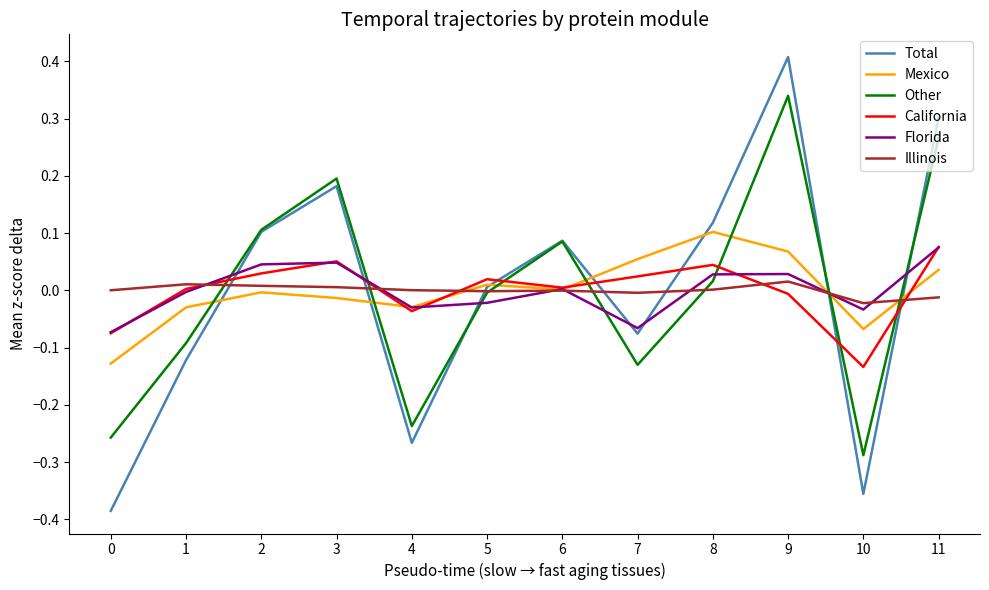

Is it true that Total equals 0.1 at 2?

True